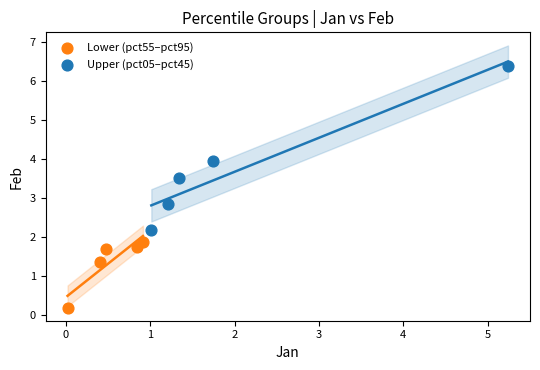

Which series has the largest Y range (max minus min)?

Upper (pct05–pct45)